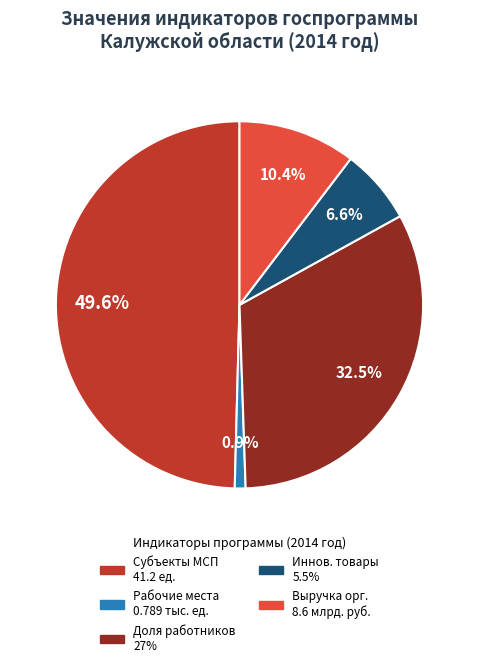

Does any single category account for the majority?

No